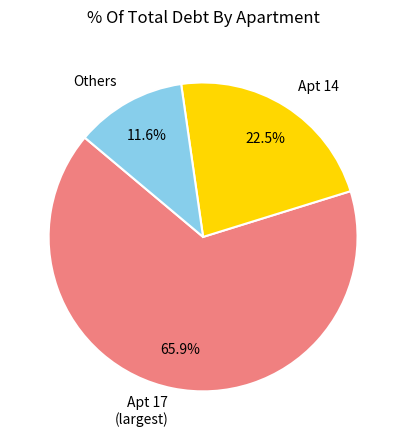

What percentage is NOT represented by Apt 17 (largest)?

34.1%